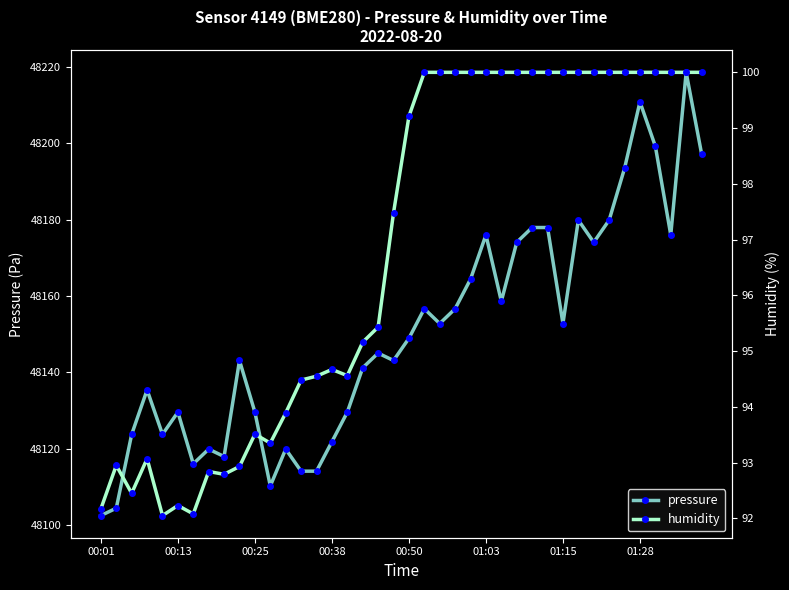

Rank the series by their average value, from highest to lowest.

pressure, humidity